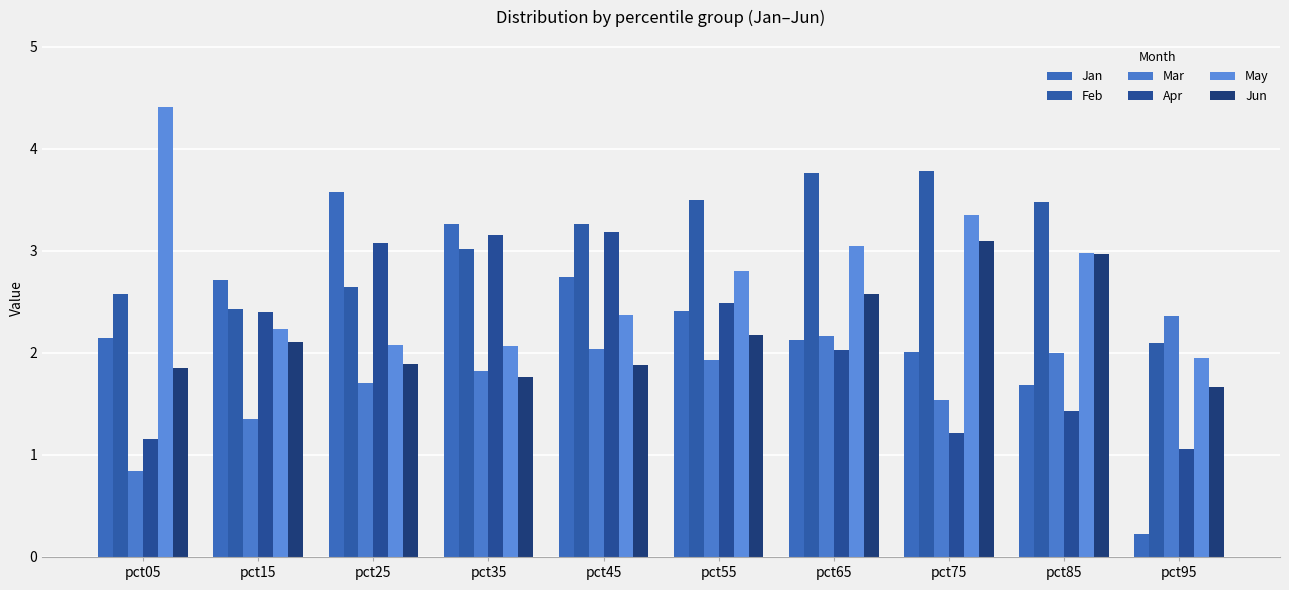

What is the total value across all series at pct75?

15.0